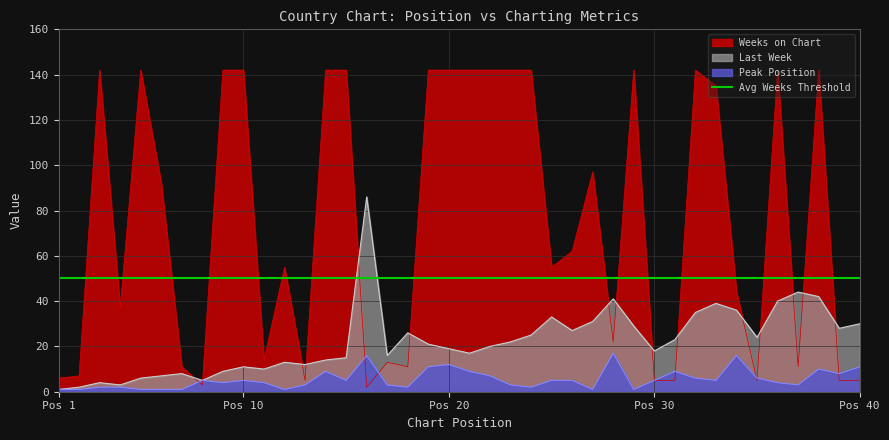

What is the minimum value for Peak Position?

1